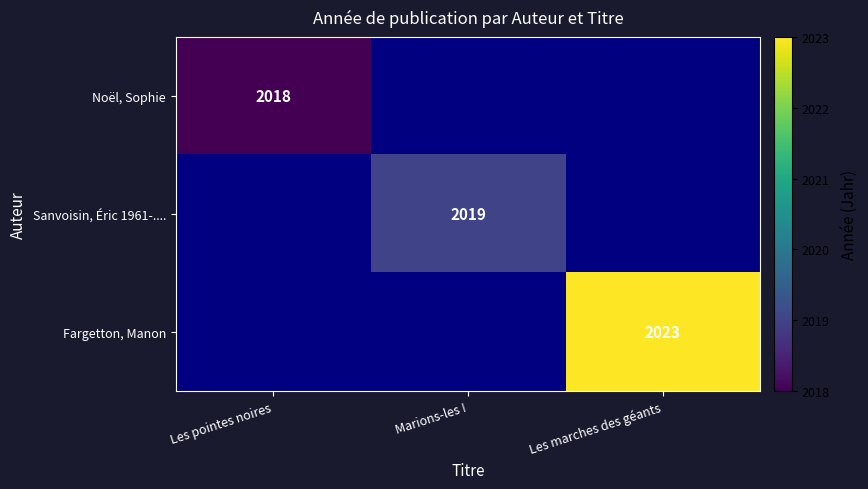

True or false: Fargetton, Manon has a value of 2706 at Les marches des géants.

False